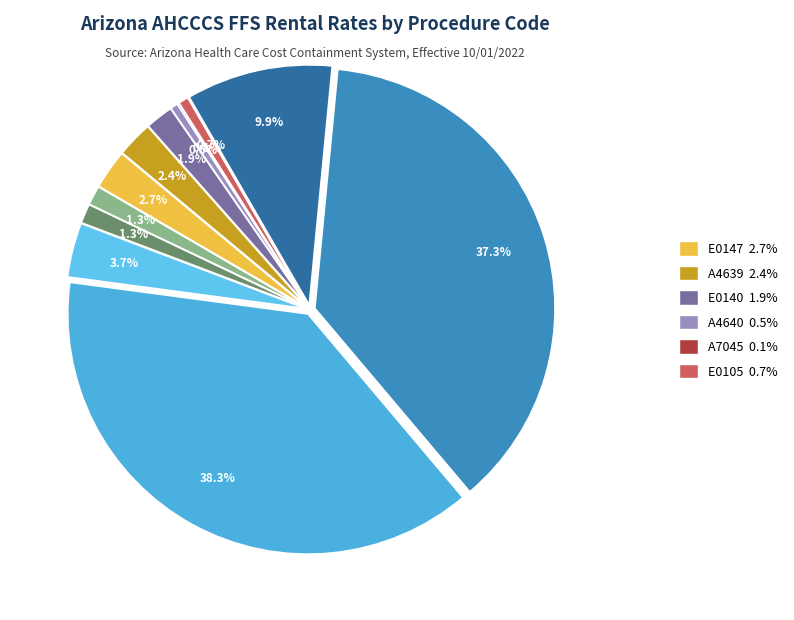

To the nearest percent, what is the average slice percentage?

8%